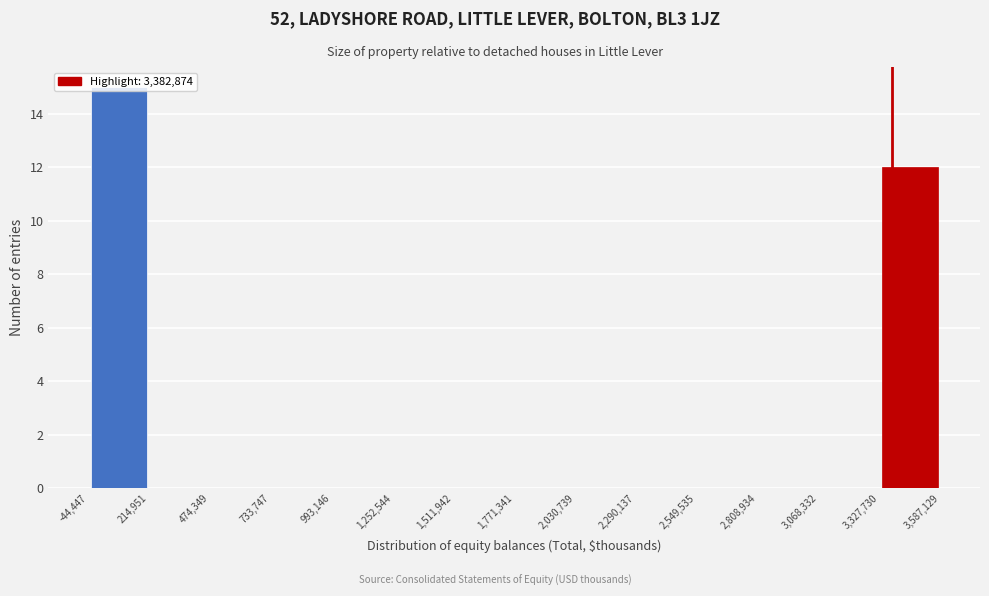

What is the height of the bar covering 3,327,730 to 3,587,129 on the x-axis? The values are not printed on the chart, so give them approximately, as read against the axis.

12